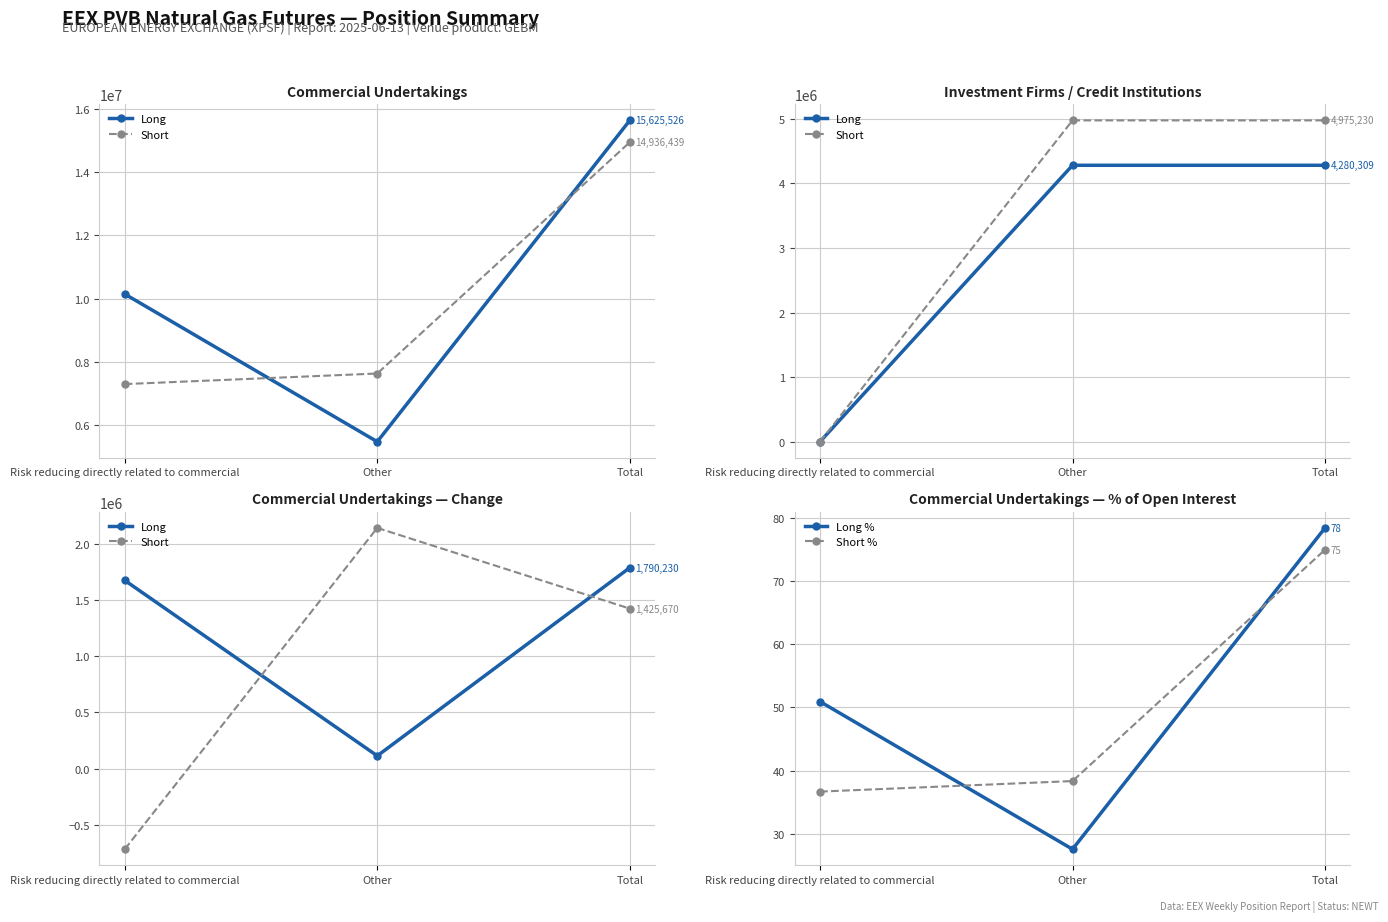

Between Risk reducing directly related to commercial and Total, which series saw the biggest shift?

Short